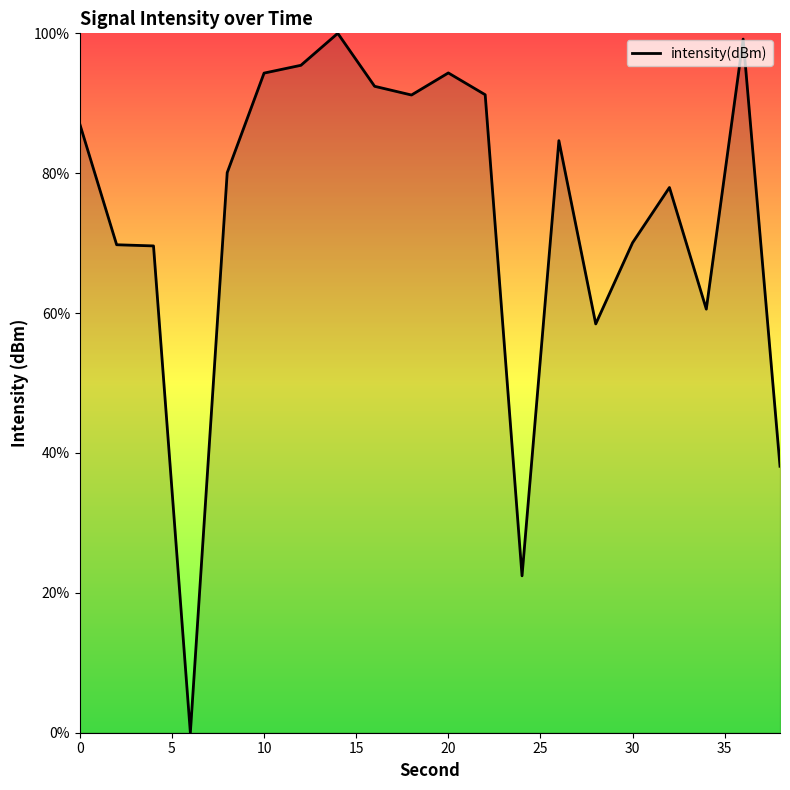

What is the greatest value displayed?

100.0